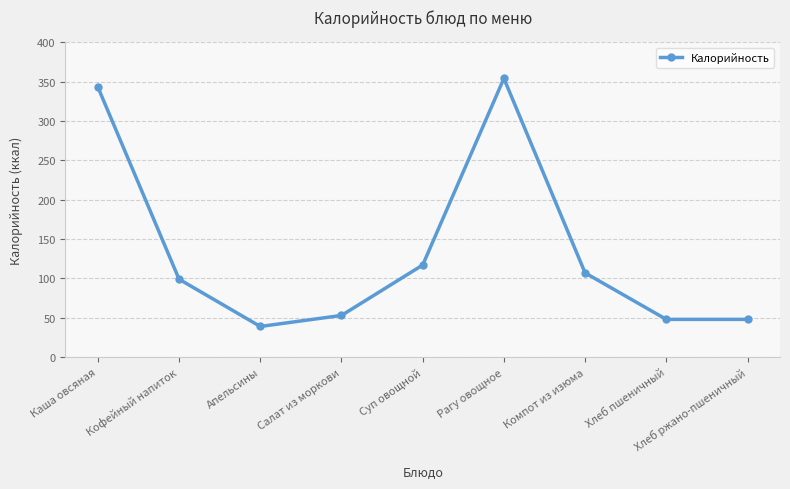

The chart shows a value of 354 at Рагу овощное. True or false?

True